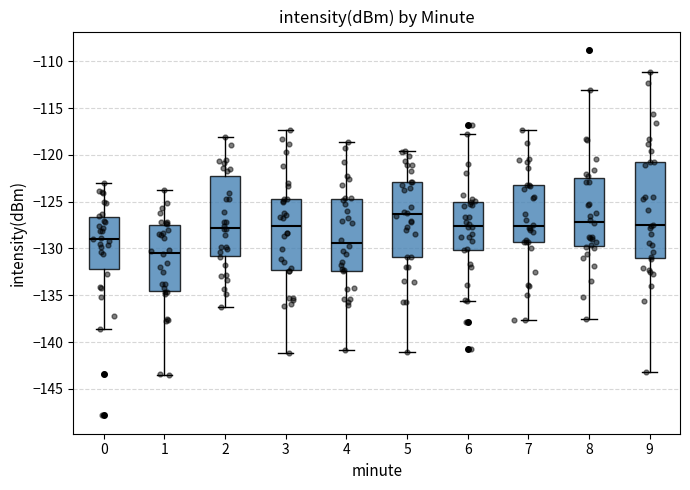

Where does the upper whisker of the box at x = 0 end on the y-axis? The values are not printed on the chart, so give them approximately, as read against the axis.

-123.0